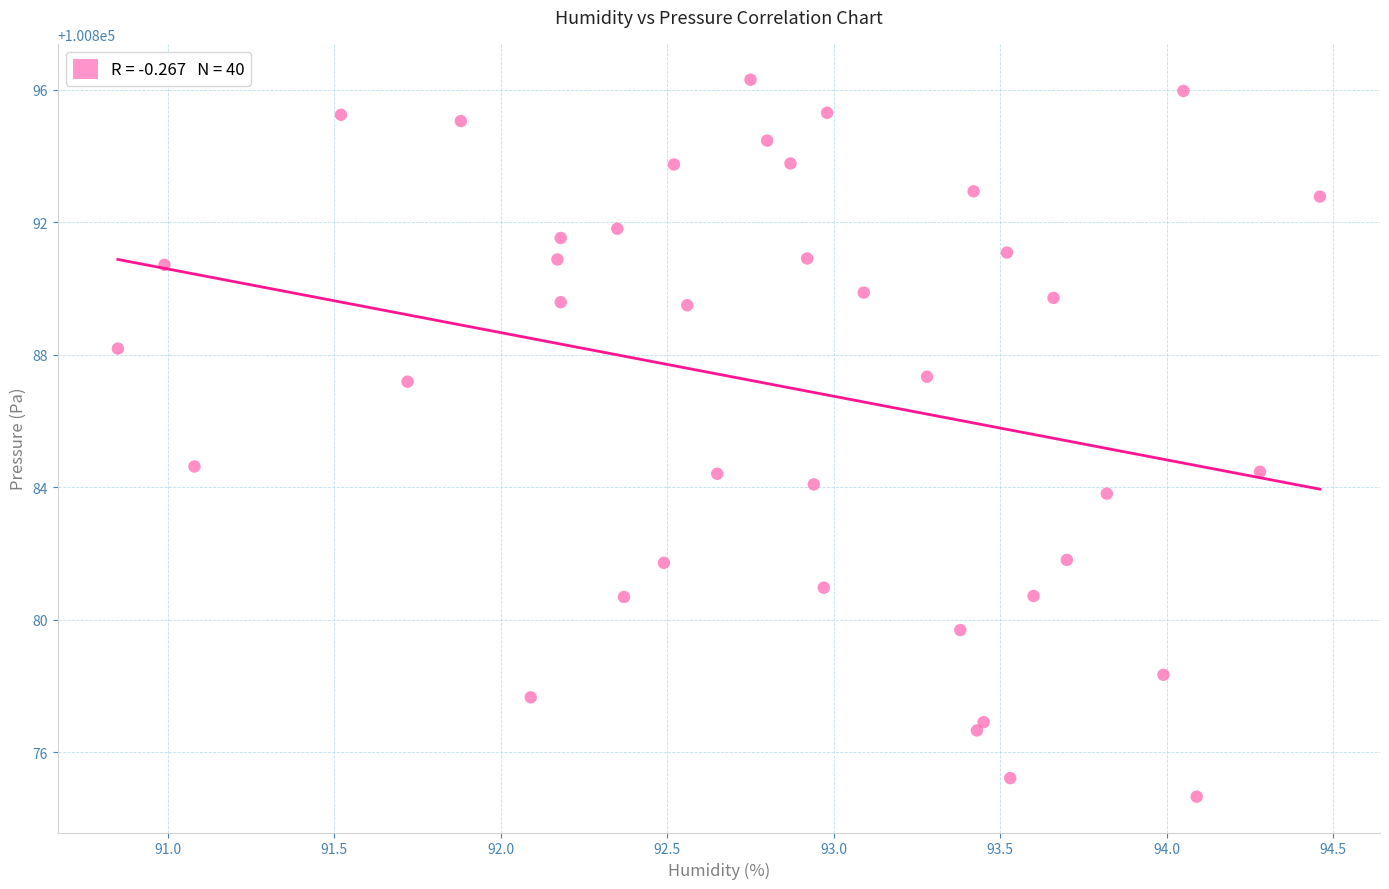

What is the range of X values (max minus min)?

3.6